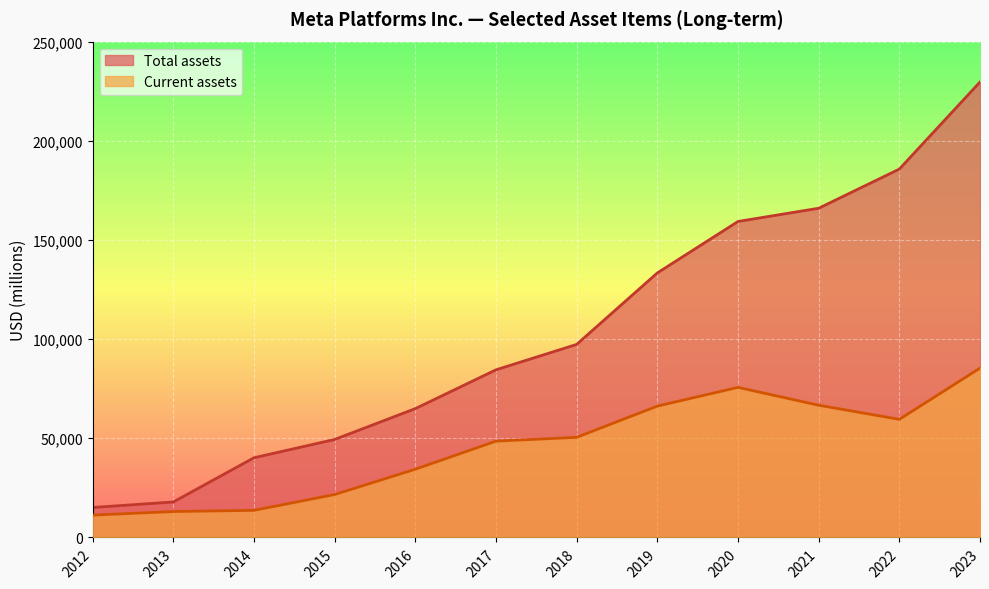

True or false: Total assets and Current assets cross at least once.

False